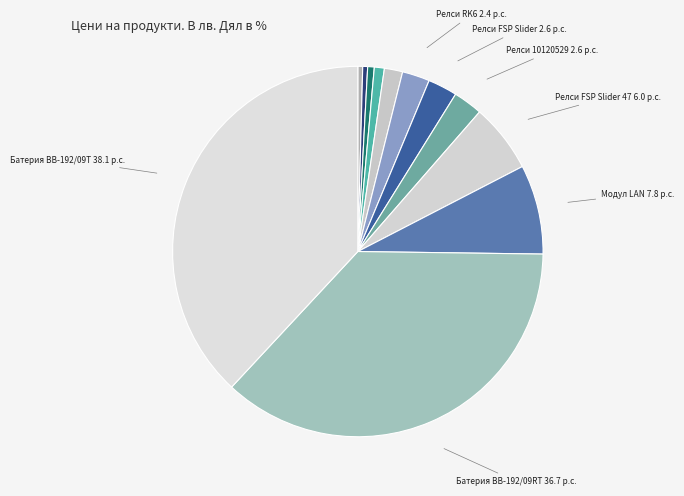

How many slices are in this pie chart?

12